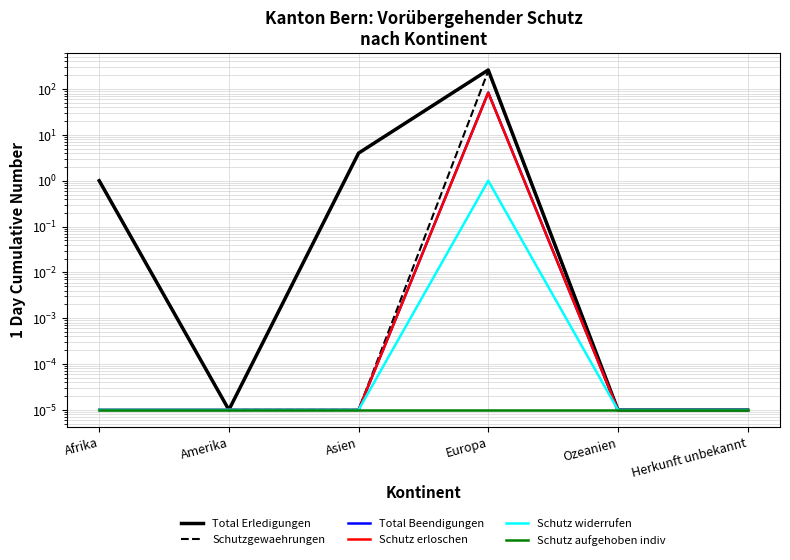

List the series in order of their peak value, lowest first.

Schutz aufgehoben indiv, Schutz widerrufen, Schutz erloschen, Total Beendigungen, Schutzgewaehrungen, Total Erledigungen